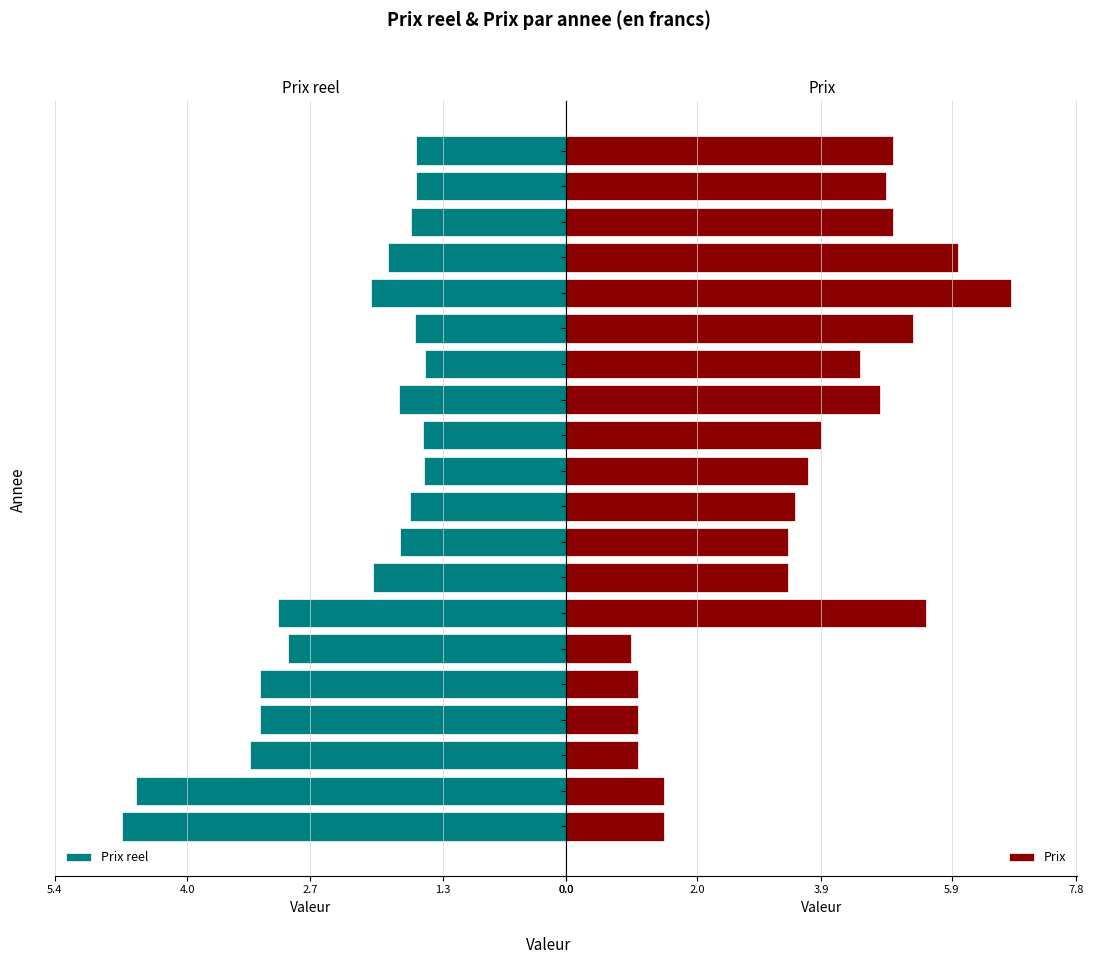

Which series has the widest spread of values?

Prix